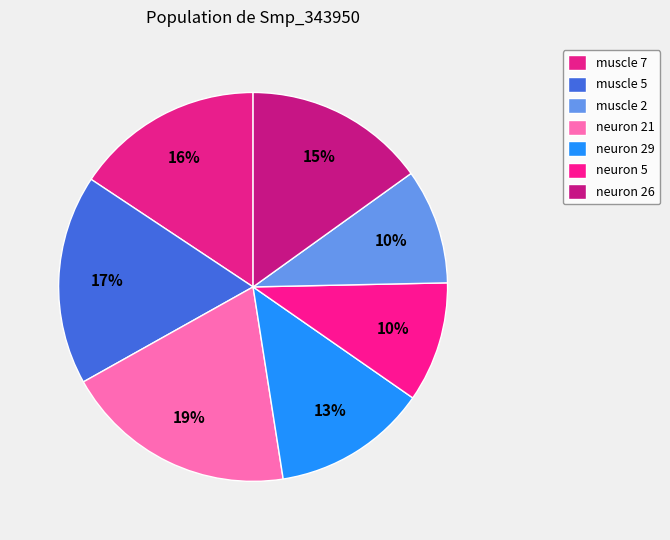

Is it true that neuron 5 is 1% of the pie?

False